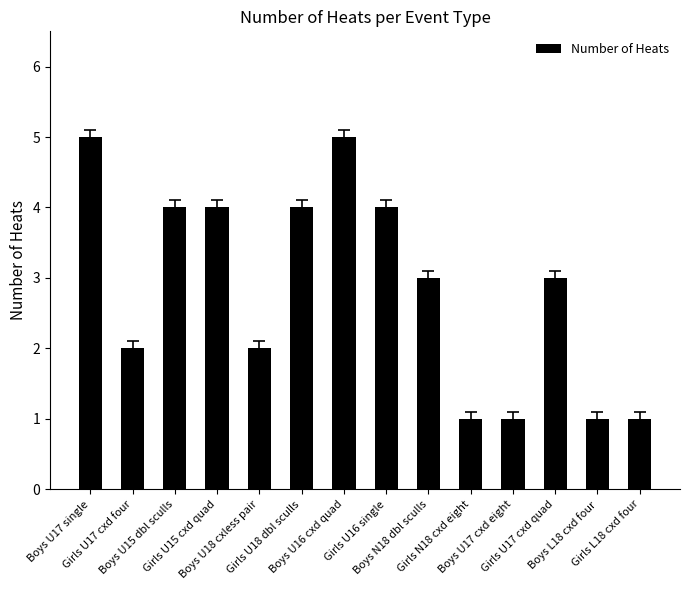

How many values are between 1 and 4?

12